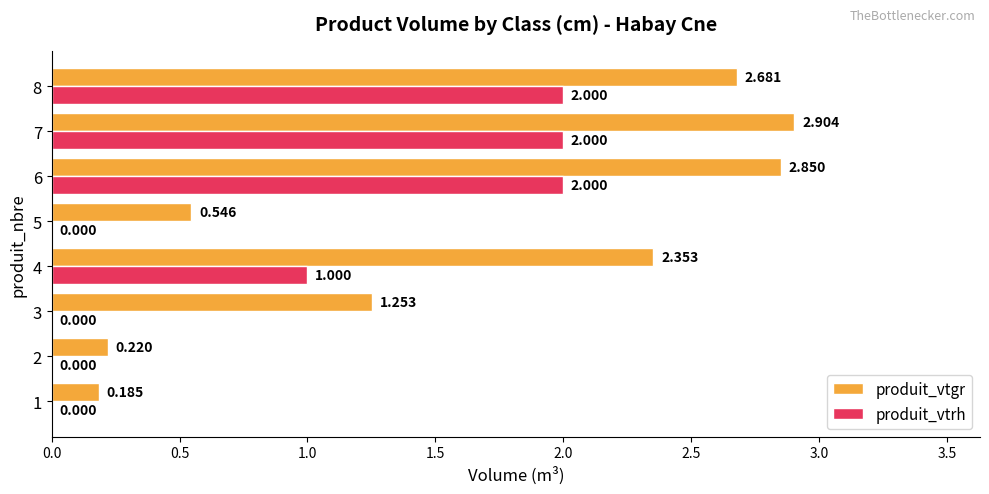

Which series has the largest total across all categories?

produit_vtgr